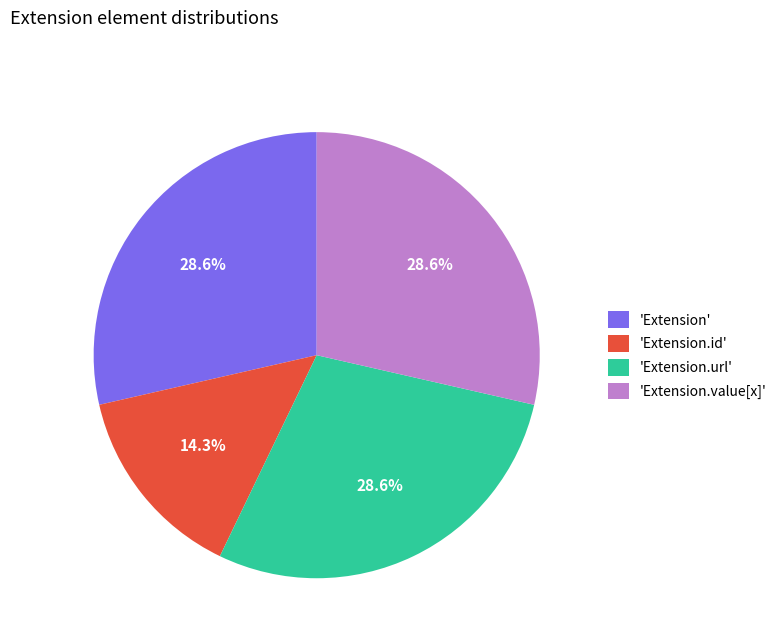

Between 'Extension.url' and 'Extension.id', which is larger?

'Extension.url'